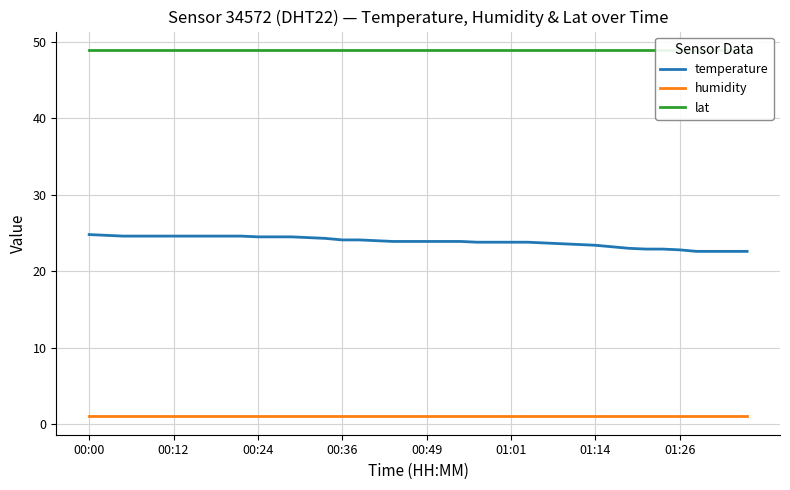

The value of temperature at 23 is 23.8. True or false?

True